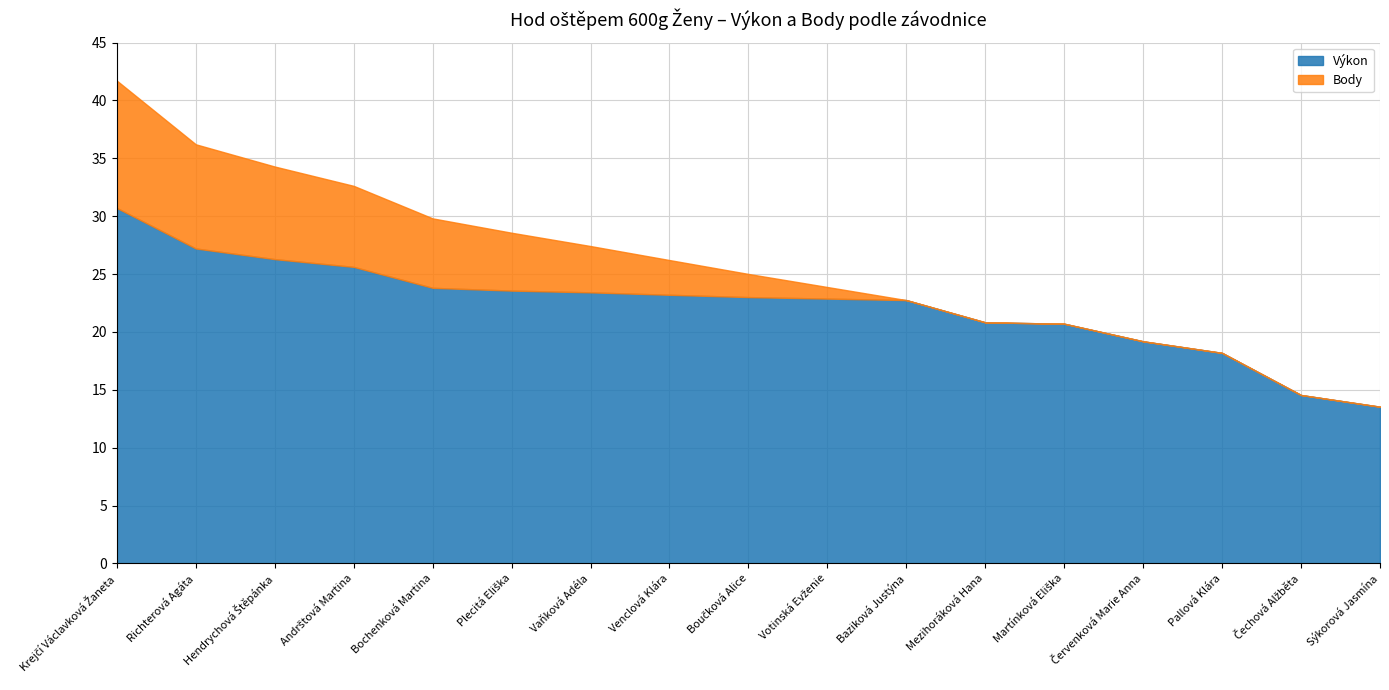

What is the sum of the Výkon values at Sýkorová Jasmína and Červenková Marie Anna?

32.7